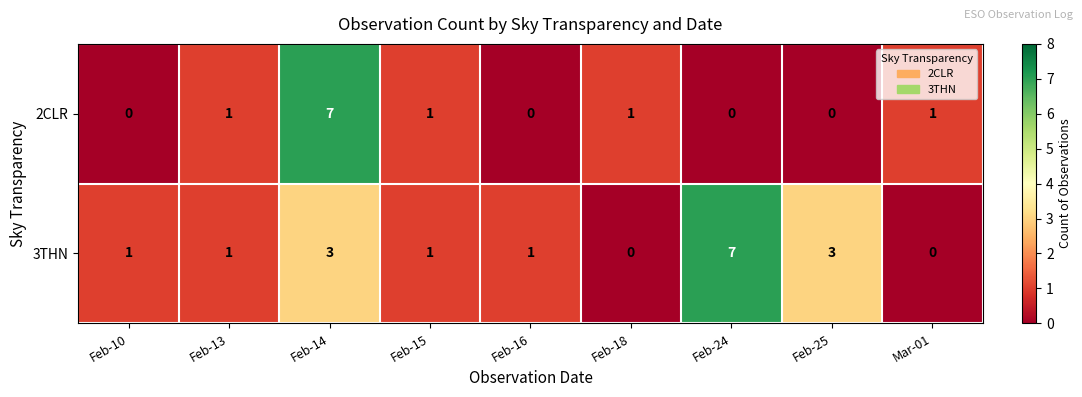

What is the difference between the maximum and second lowest values in the 3THN series?

7